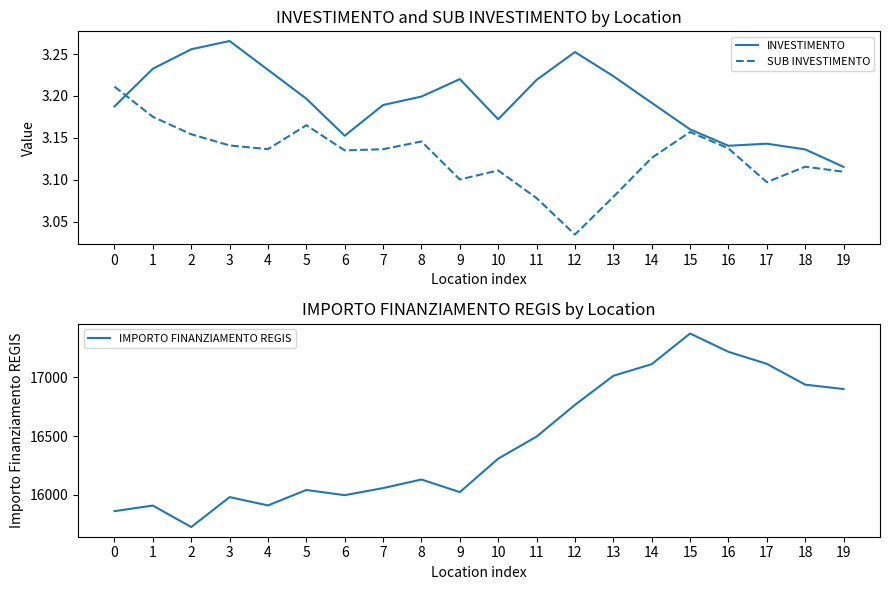

What is the value of the SUB INVESTIMENTO point at the 6th from the left?

3.2